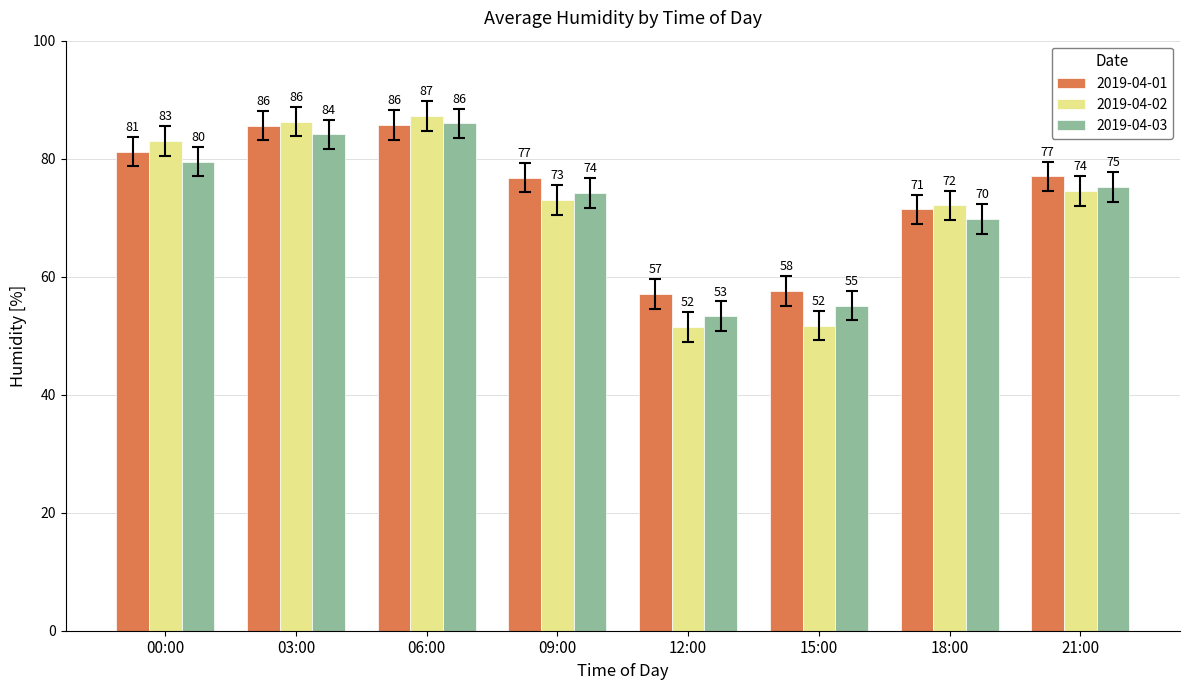

What is the highest value of the 2019-04-02 series?

87.2